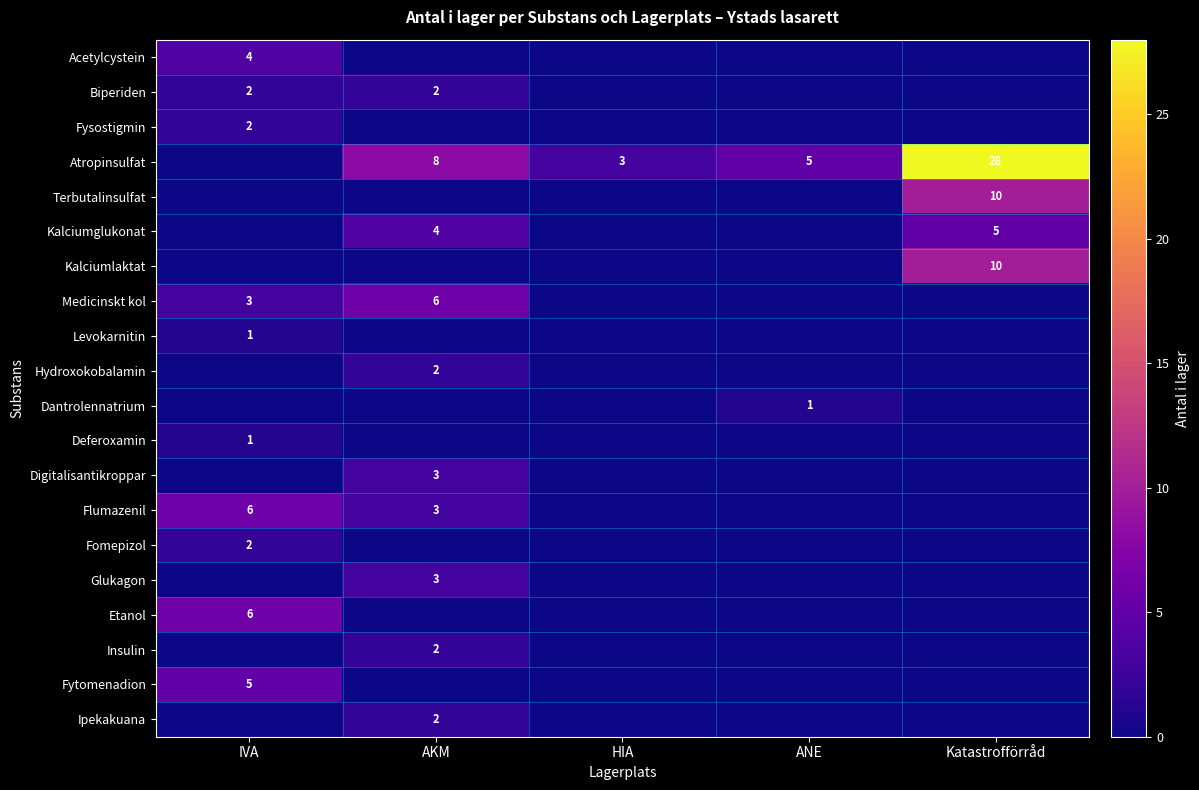

Is it true that Ipekakuana equals 2 at AKM?

True